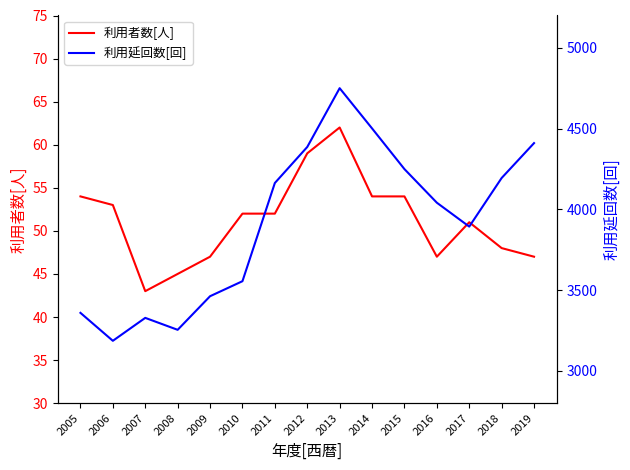

What is the approximate value of 利用延回数[回] at 2015, to the nearest 50?

4250